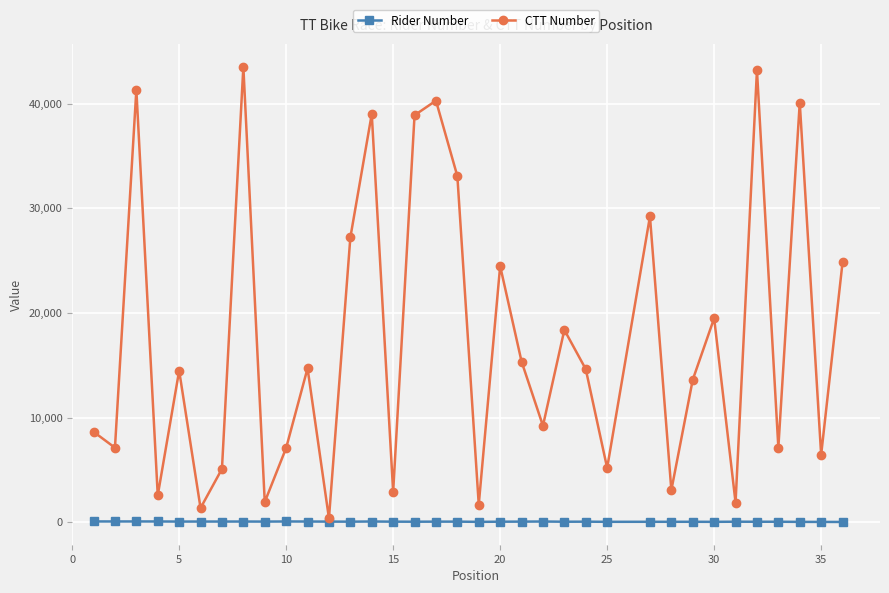

Which series has the widest spread of values?

CTT Number